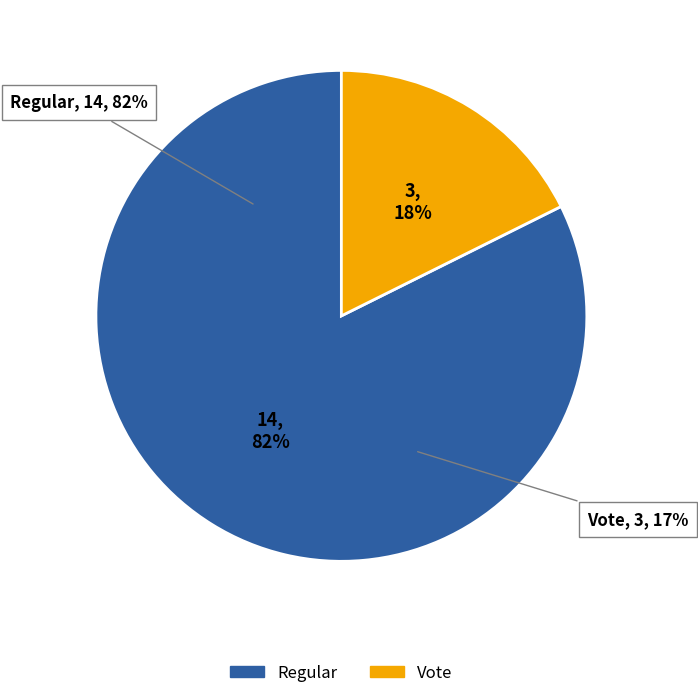

To the nearest percent, what portion does Regular represent?

82%